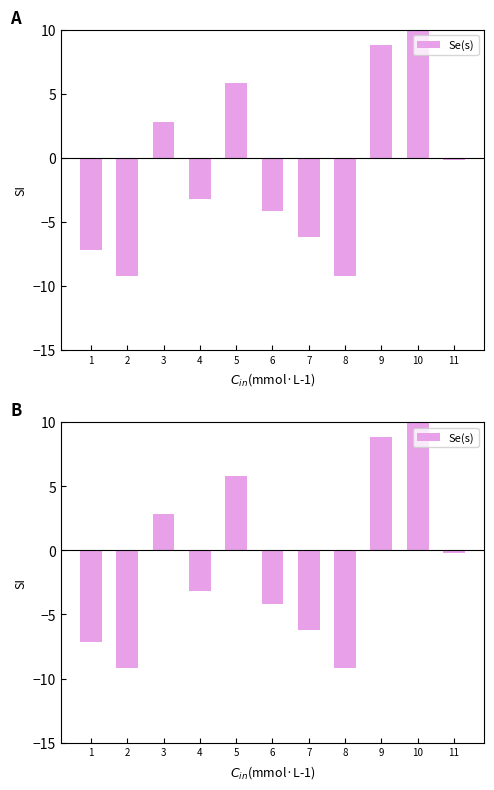

What is the value of the 8th bar from the left?

-9.2